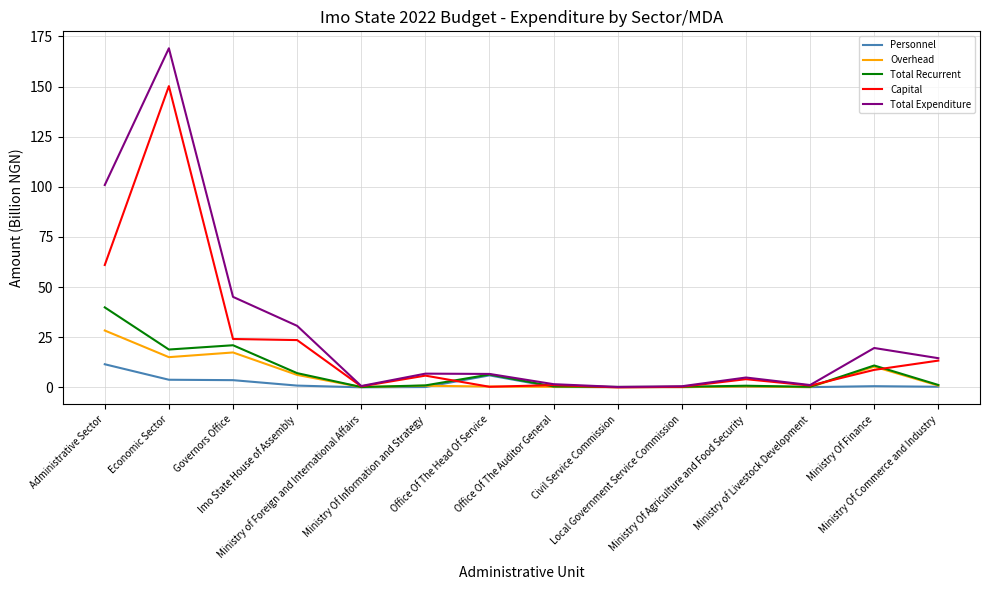

List the series in order of their peak value, highest first.

Total Expenditure, Capital, Total Recurrent, Overhead, Personnel